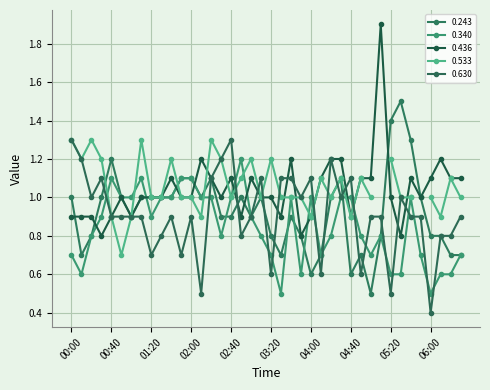

Which category has the highest value in the 0.436 series?

05:10